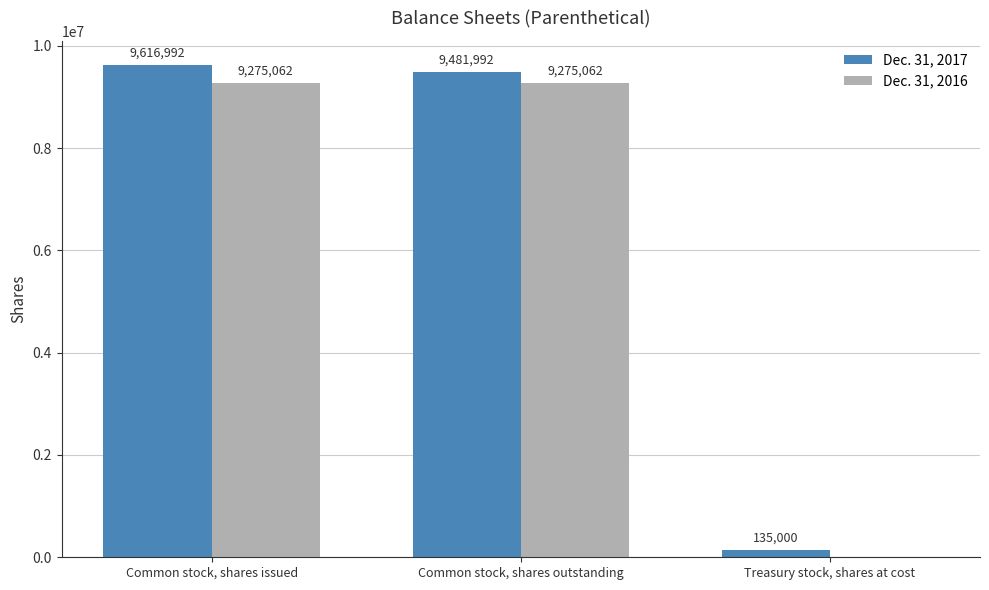

The value of Dec. 31, 2016 at Common stock, shares outstanding is 5421577. True or false?

False